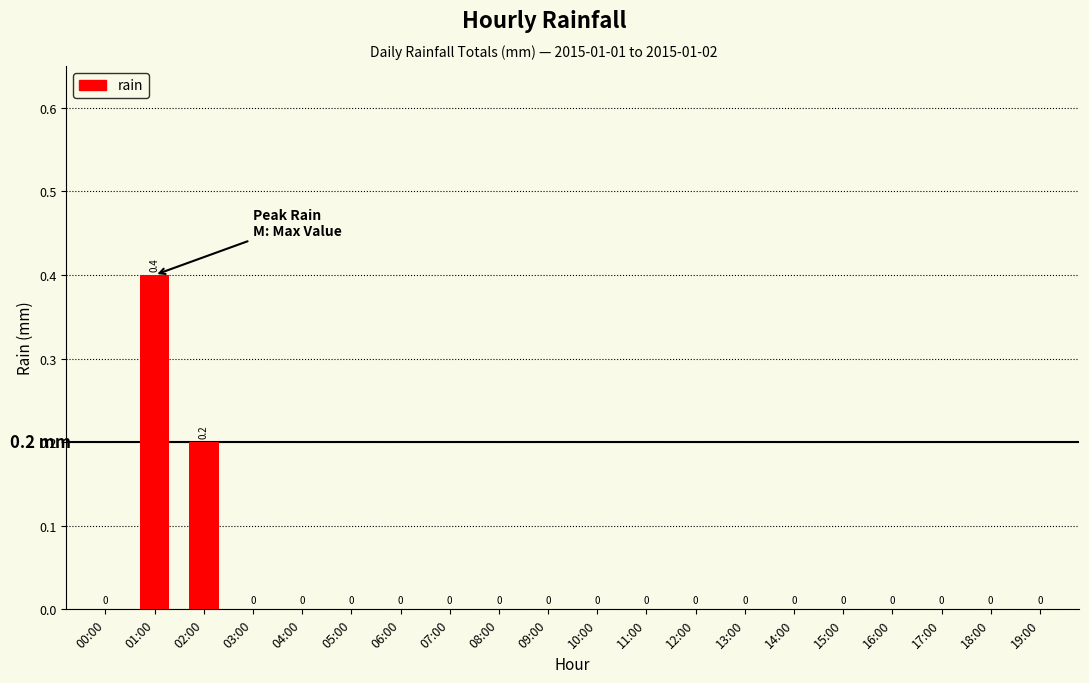

Reading left to right, what are all the values shown in this chart?

00:00=0.0	01:00=0.4	02:00=0.2	03:00=0.0	04:00=0.0	05:00=0.0	06:00=0.0	07:00=0.0	08:00=0.0	09:00=0.0	10:00=0.0	11:00=0.0	12:00=0.0	13:00=0.0	14:00=0.0	15:00=0.0	16:00=0.0	17:00=0.0	18:00=0.0	19:00=0.0